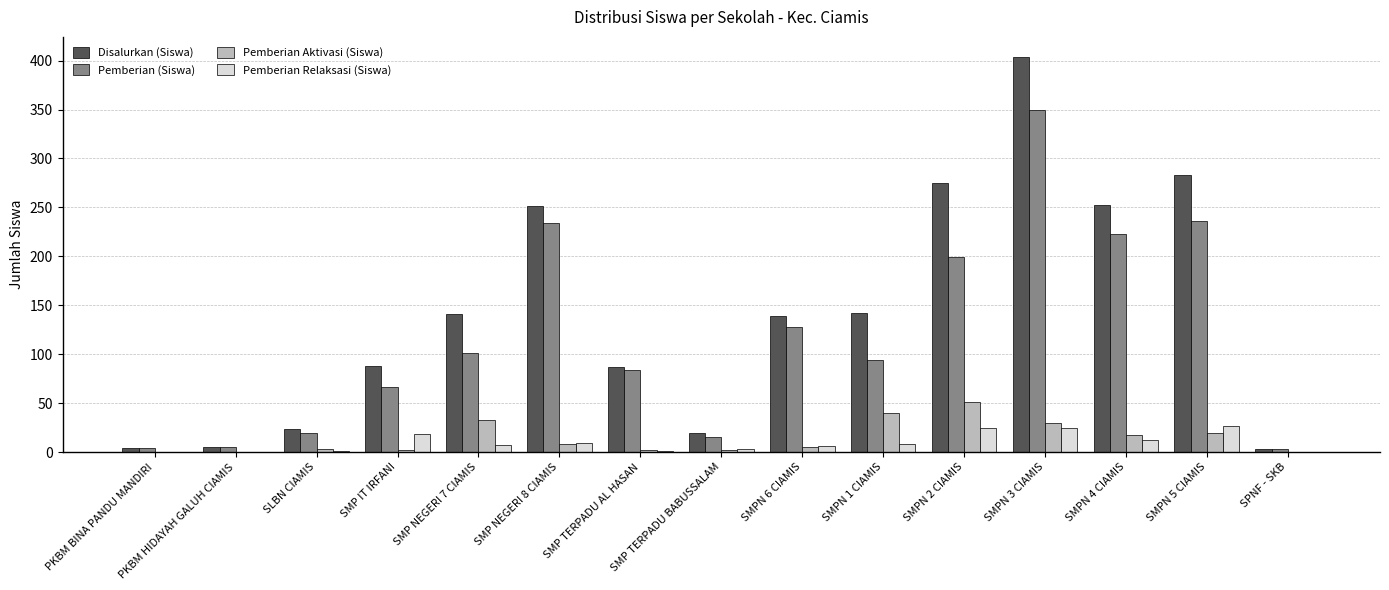

At which category is the sum across all series the highest?

SMPN 3 CIAMIS